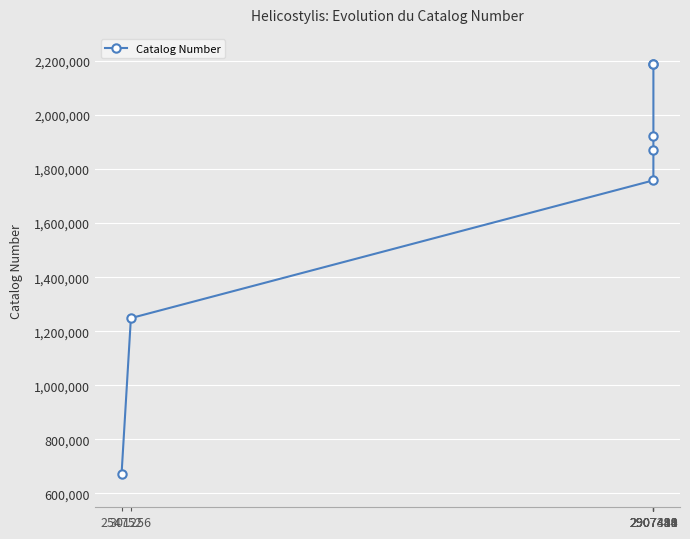

What is the value of the 4th point from the left?

1870970